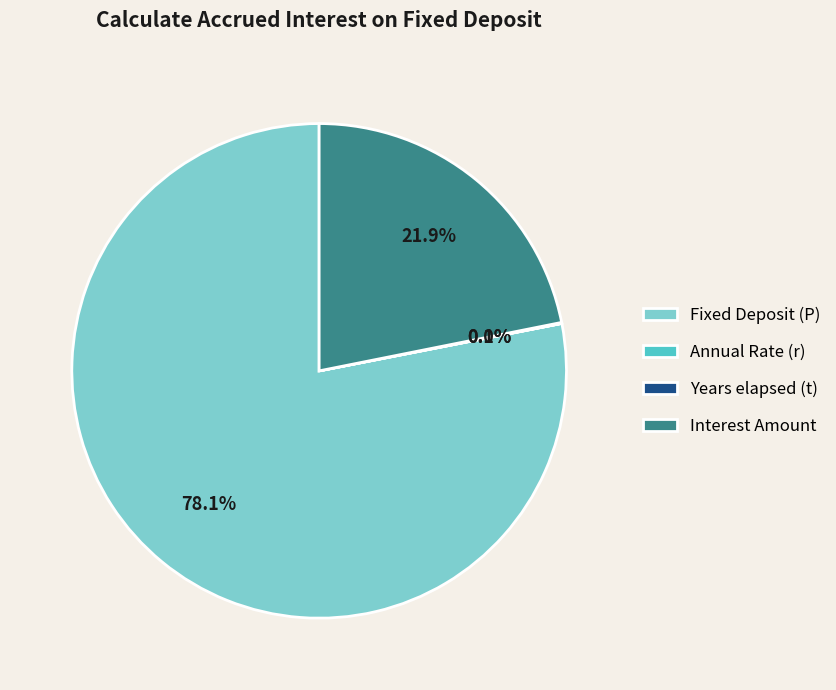

Which category has the biggest portion of the pie?

Fixed Deposit (P)